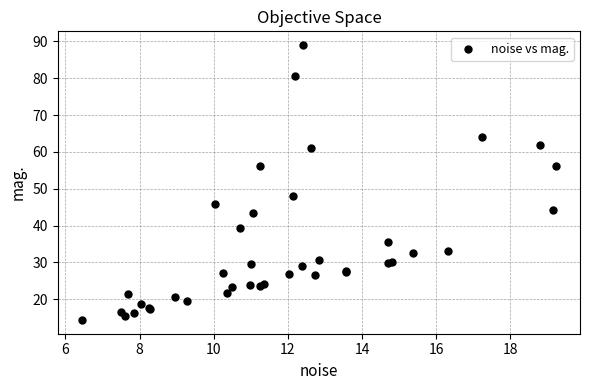

What Y value in the scatter plot is closest to 51?

48.1